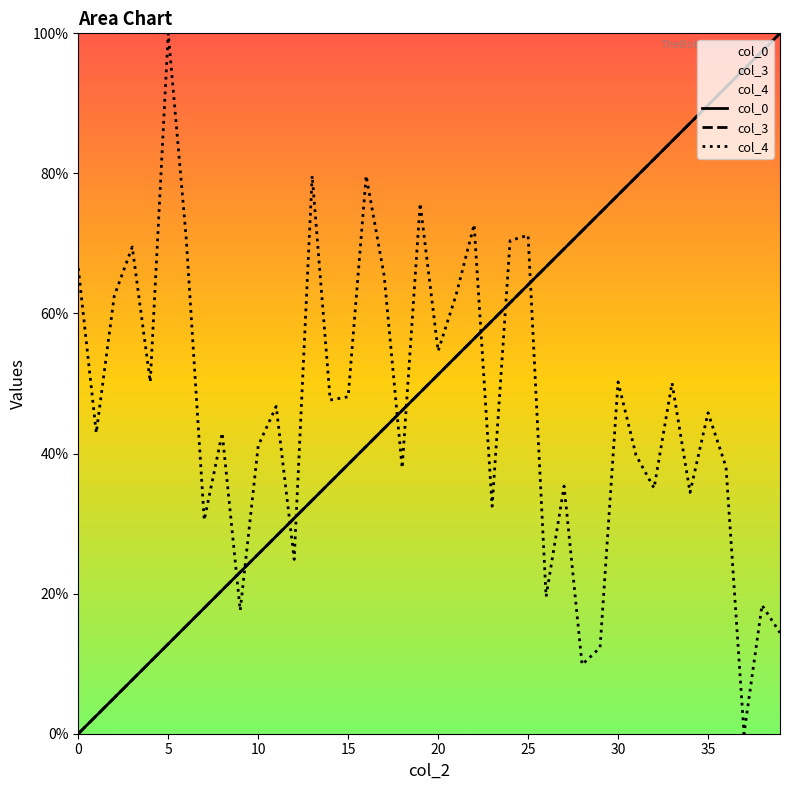

At how many categories does at least one series exceed 0?

40